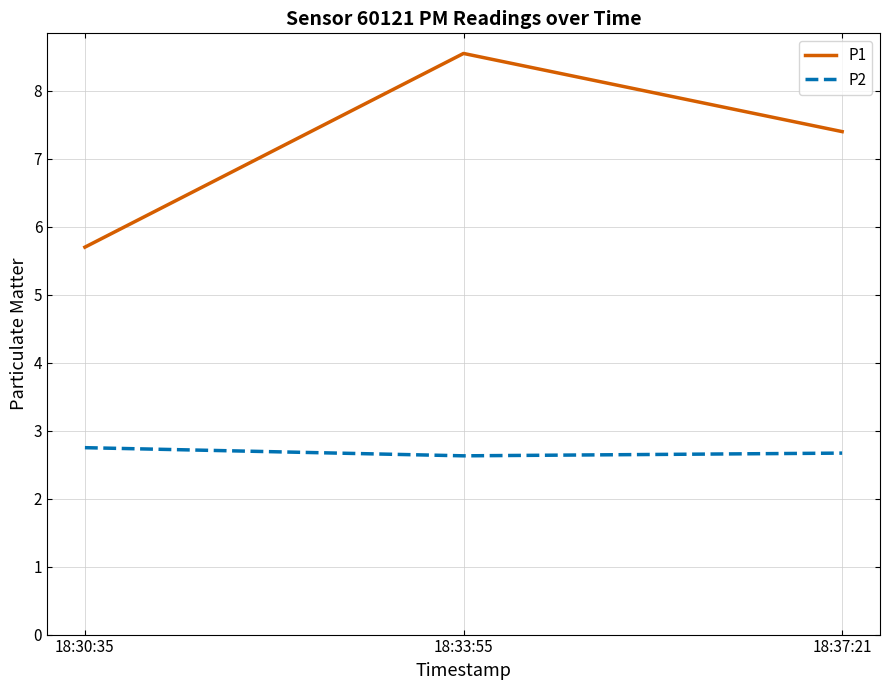

What is the difference between the highest and lowest values at 18:33:55?

5.9